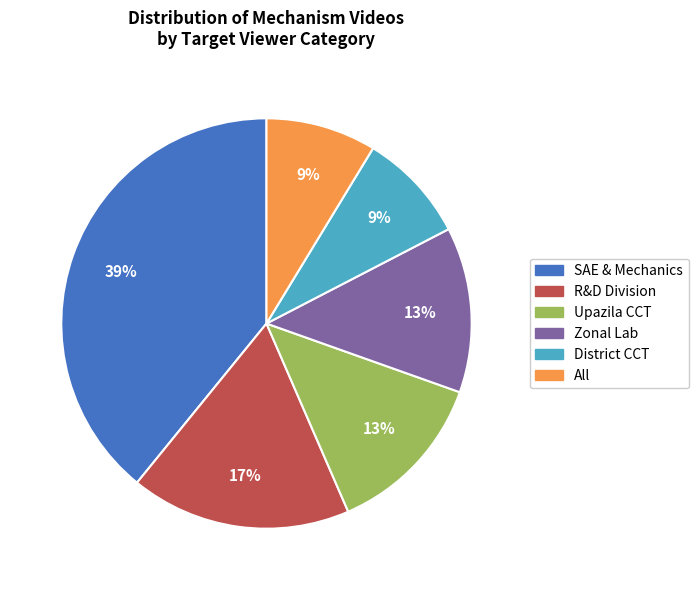

What percentage is the R&D Division slice, to the nearest percent?

17%